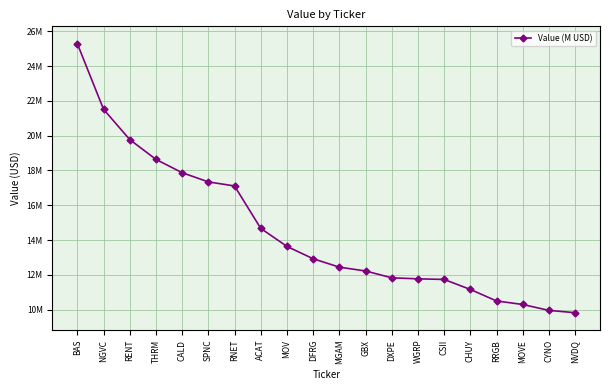

True or false: there are more than 0 points higher than both neighbors.

False